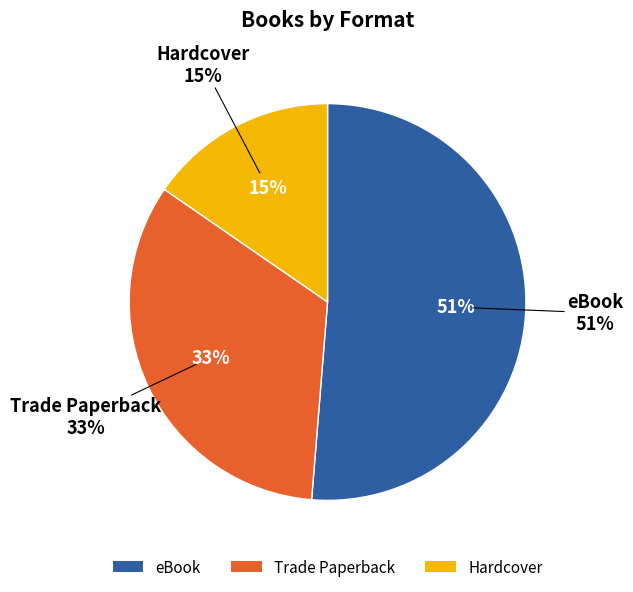

To the nearest percent, what portion does Hardcover represent?

15%